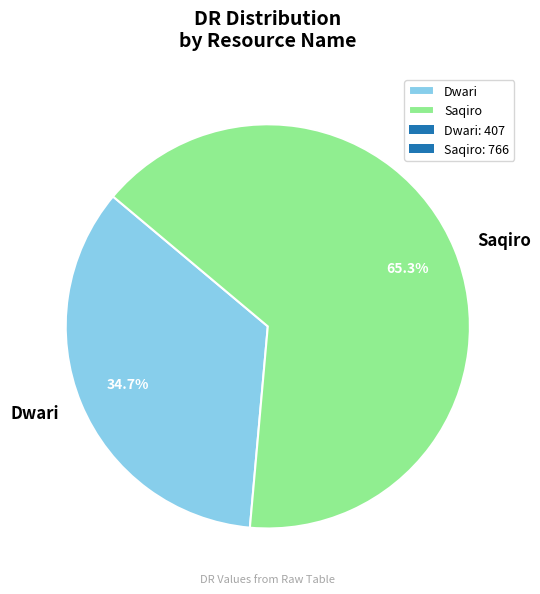

Which slice is the smallest?

Dwari